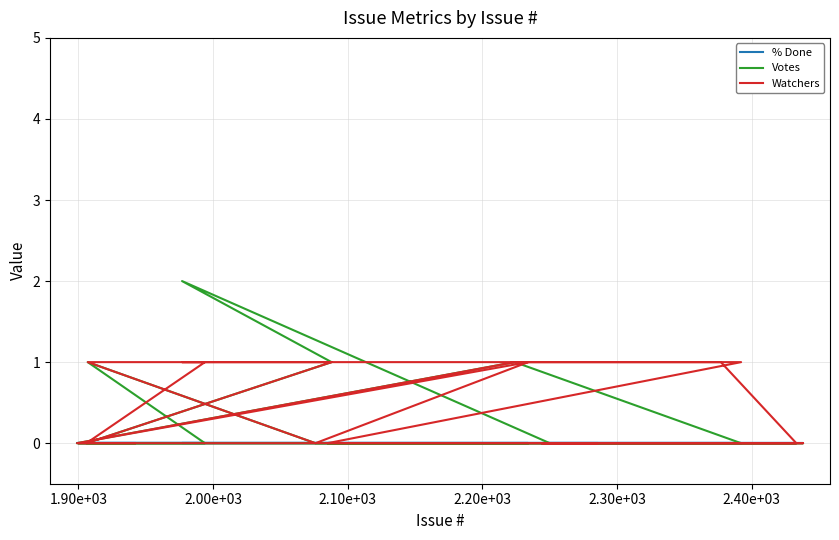

How many lines are shown in the chart?

3